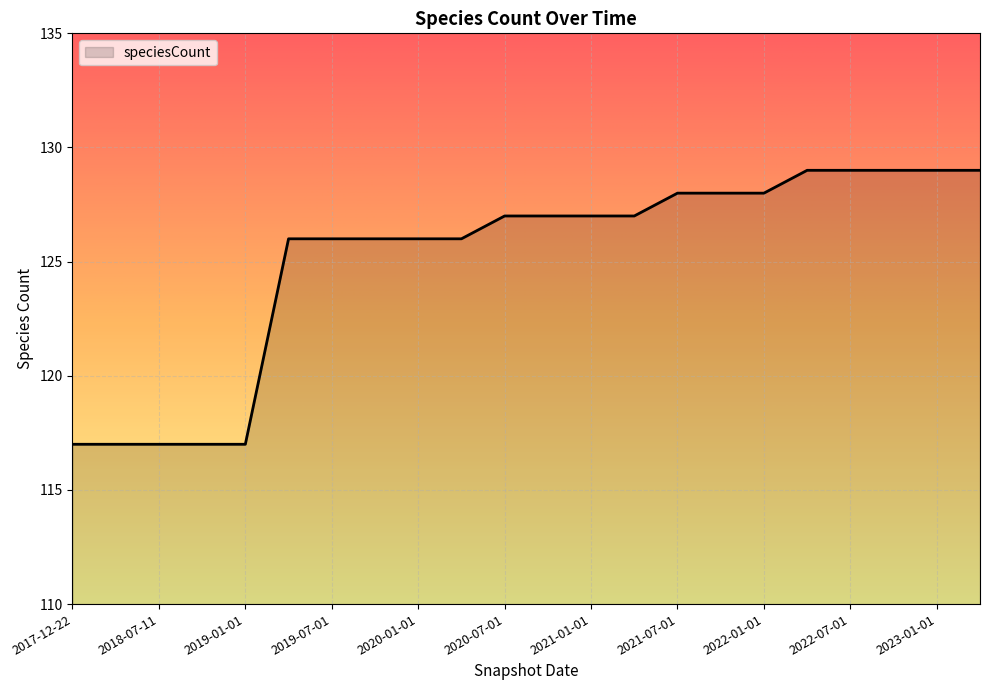

What is the difference between the maximum and minimum values?

12